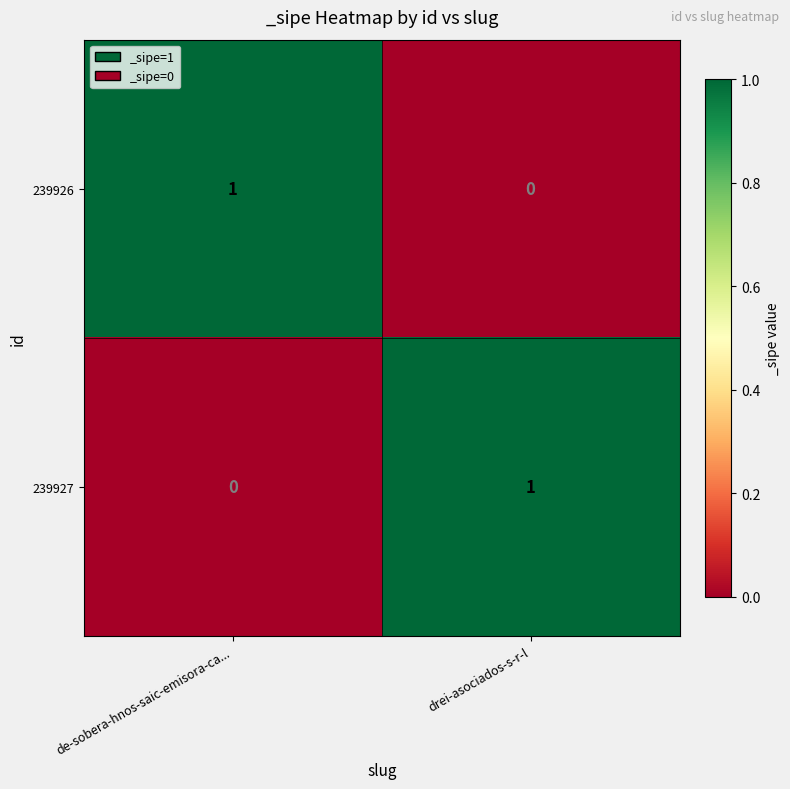

The value of 239927 at drei-asociados-s-r-l is 1. True or false?

True